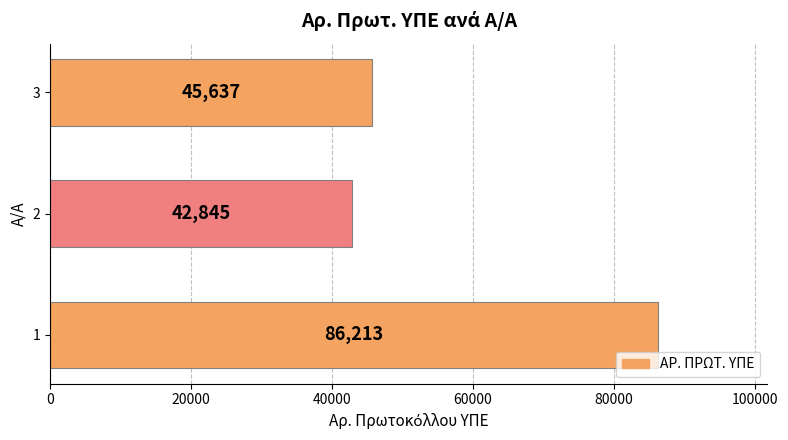

The value at 1 is 86213. True or false?

True